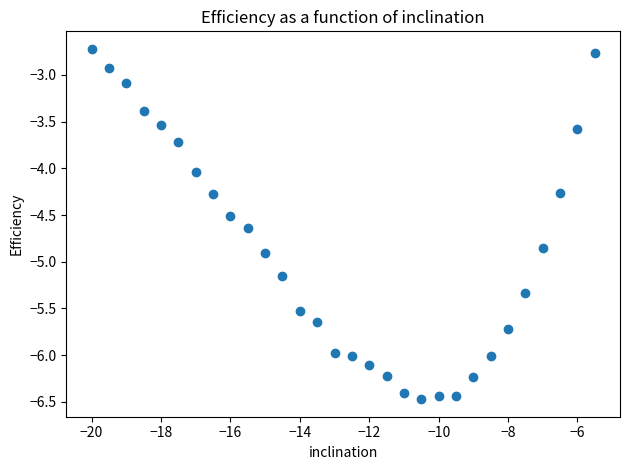

What is the range of Y values (max minus min)?

3.8